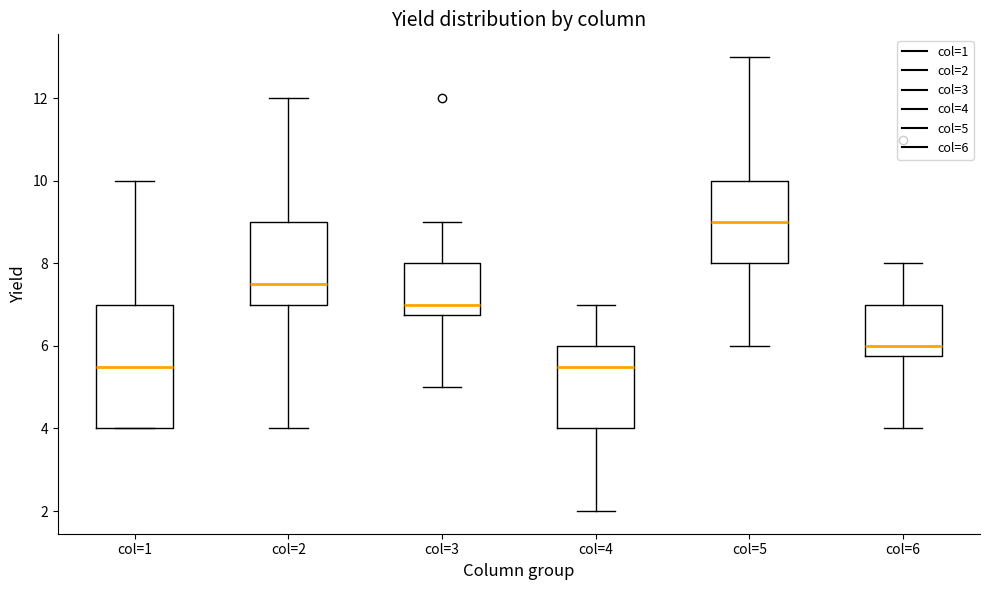

Which box is the tallest, from its lower edge to its upper edge?

col=1